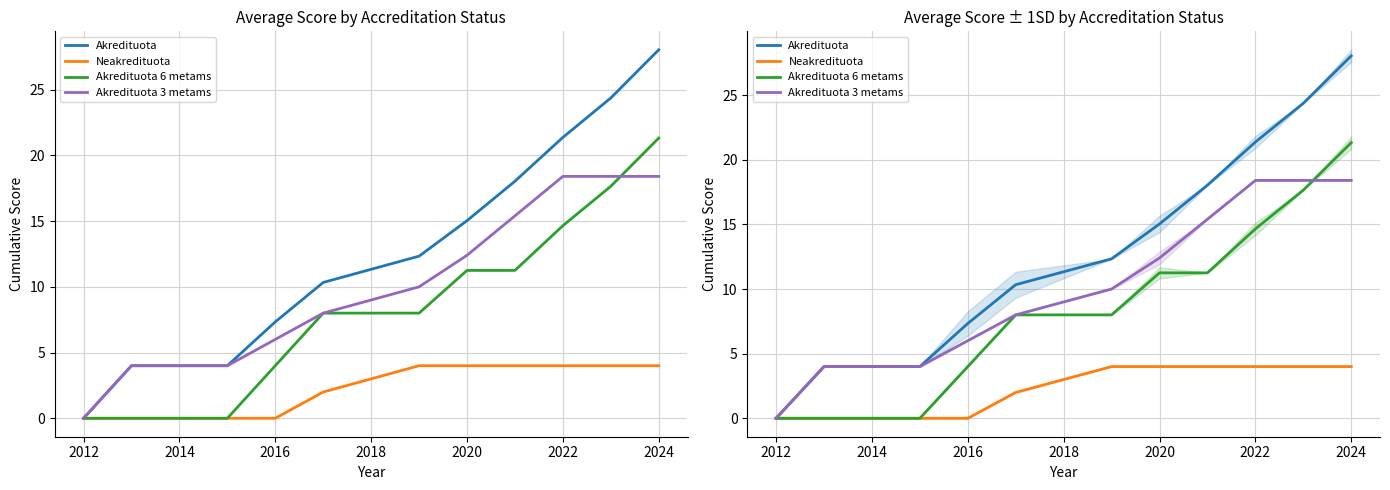

Is it true that Neakredituota equals 2.9 at 2018?

False